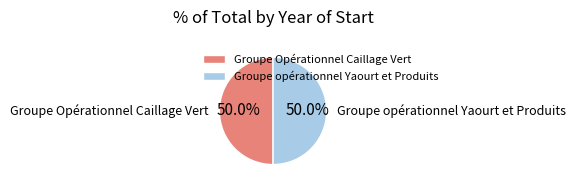

To the nearest percent, what percentage of the pie is Groupe opérationnel Yaourt et Produits?

50%